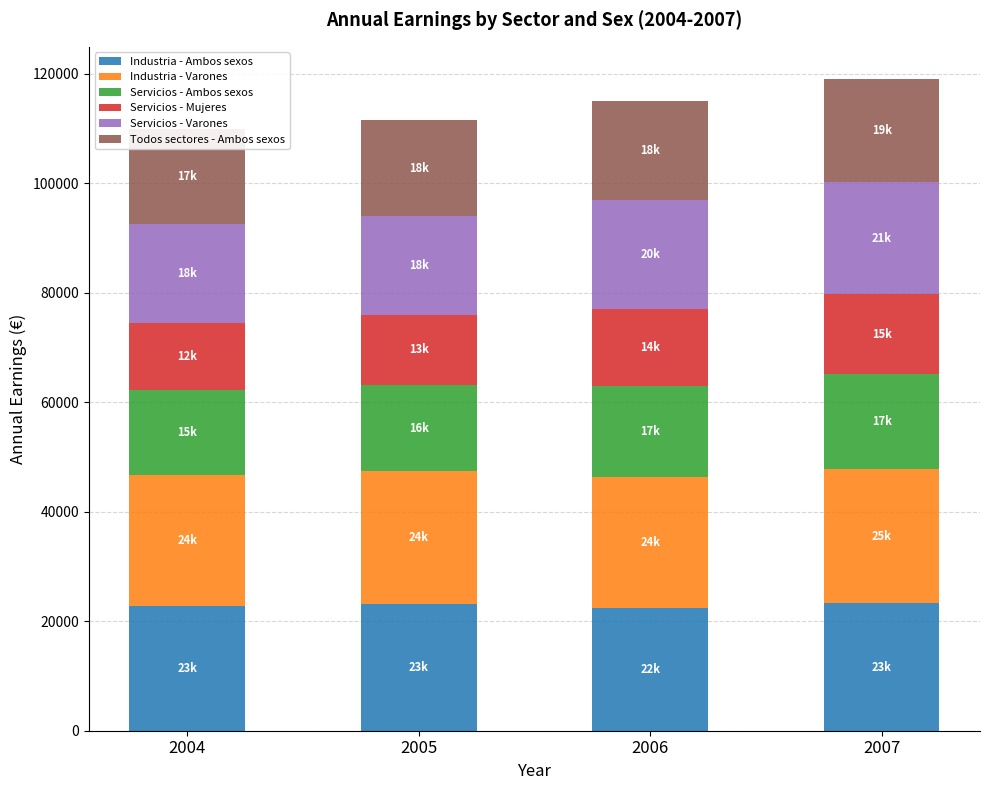

Is it true that Industria - Varones equals 24558.4 at 2007?

True